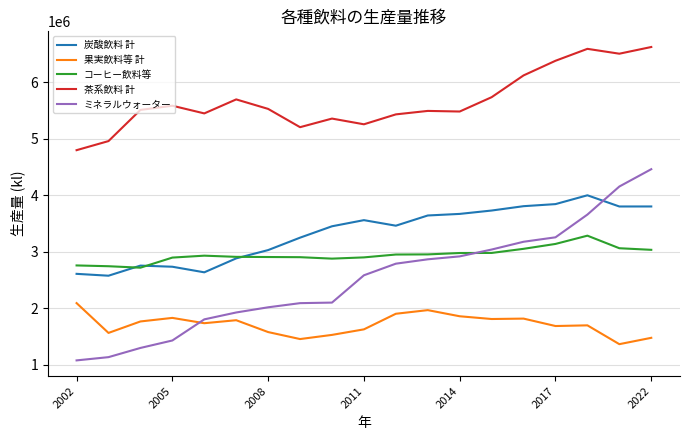

What is the maximum value shown in the chart?

6624900